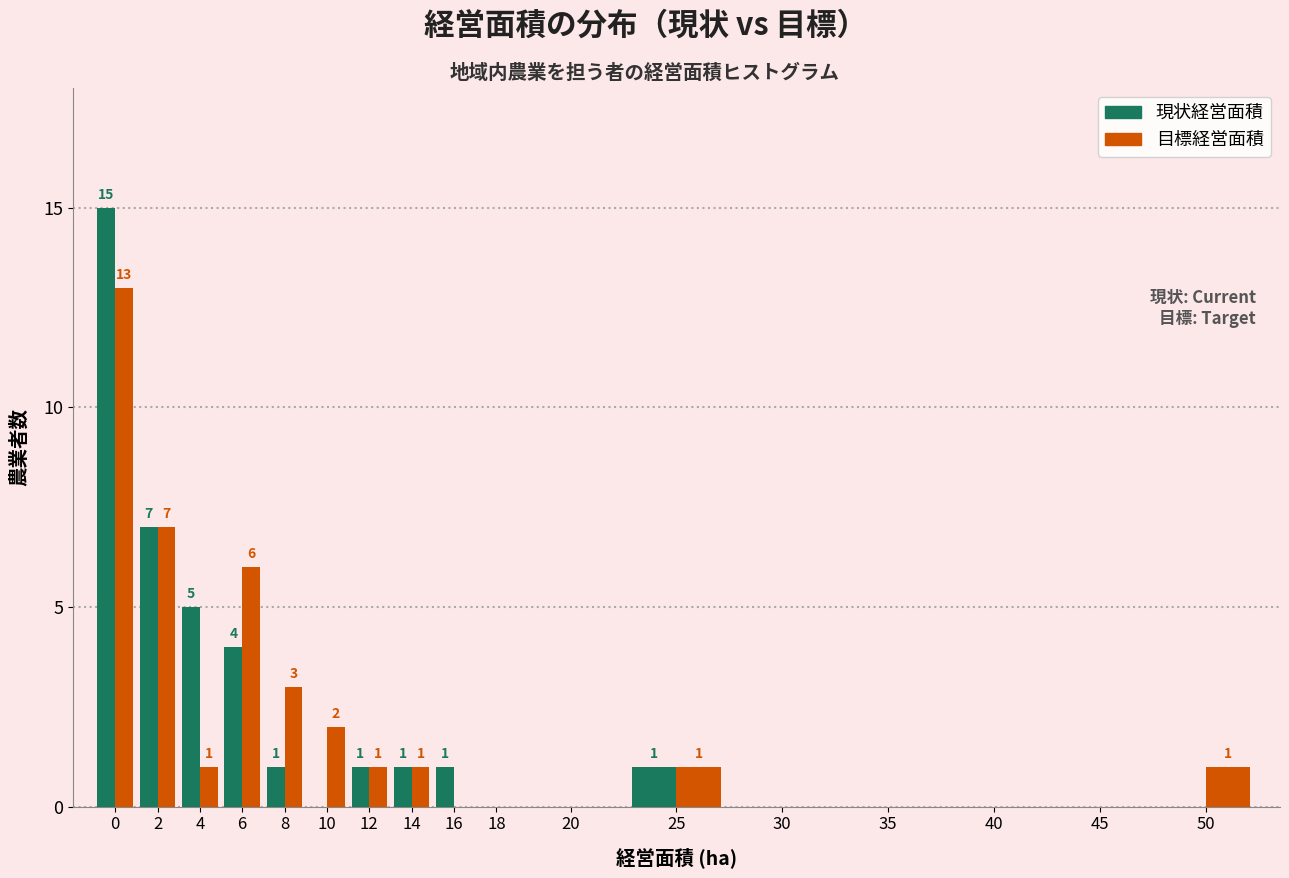

Reading left to right, list all the values displayed in this chart.

現状経営面積: 0=15	2=7	4=5	6=4	8=1	10=0	12=1	14=1	16=1	18=0	20=0	25=1	30=0	35=0	40=0	45=0	50=0
目標経営面積: 0=13	2=7	4=1	6=6	8=3	10=2	12=1	14=1	16=0	18=0	20=0	25=1	30=0	35=0	40=0	45=0	50=1